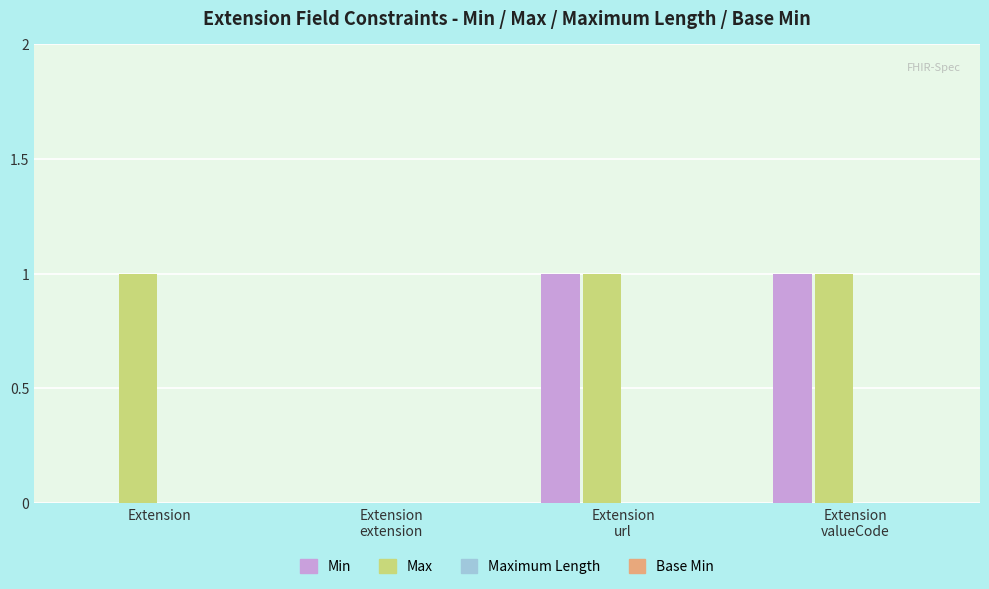

What is the highest value of the Max series?

1